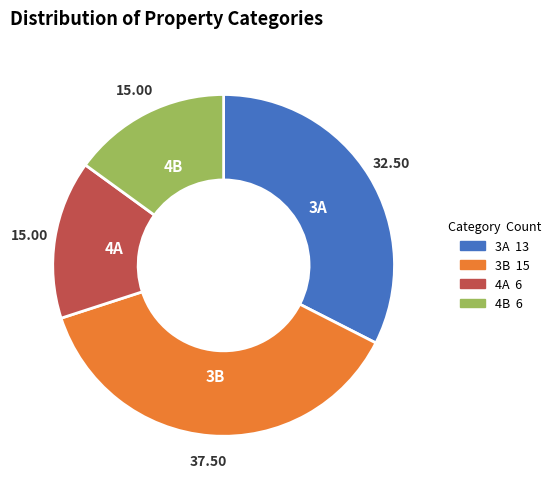

Do 3A and 4B together represent more than half of the pie?

No